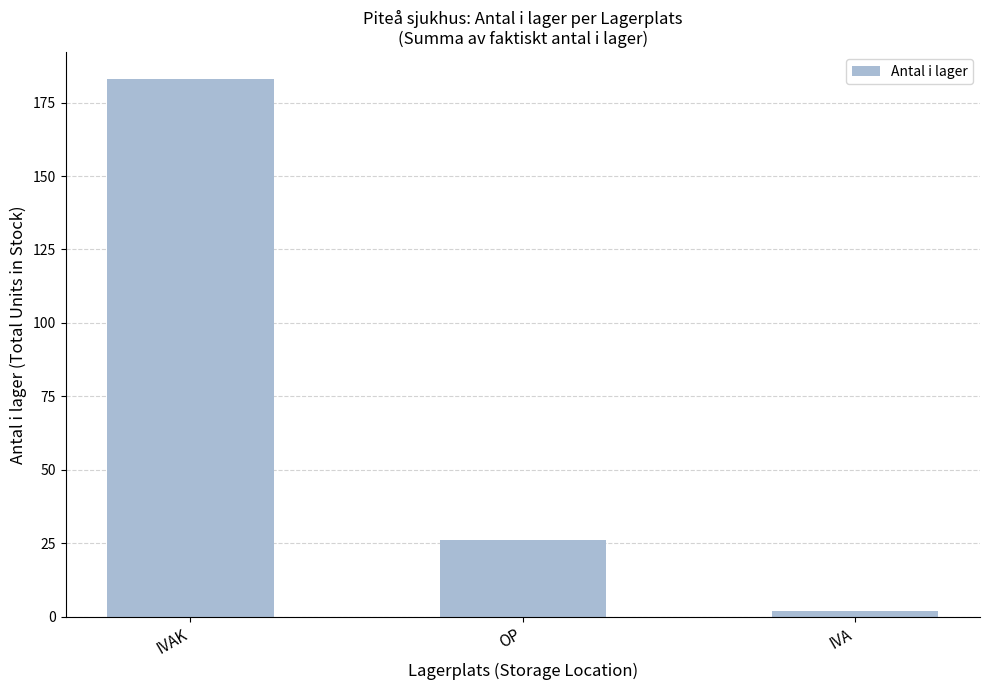

Reading left to right, extract all data points from this chart.

IVAK=183	OP=26	IVA=2